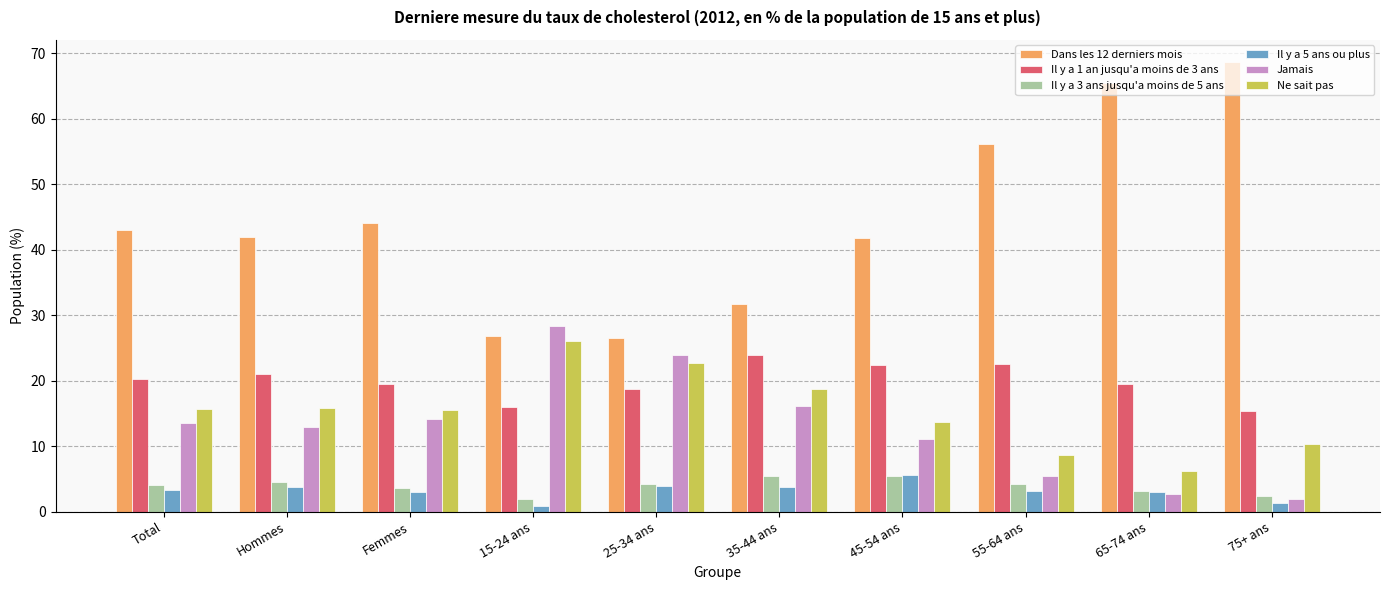

Which series has the largest range (max minus min)?

Dans les 12 derniers mois